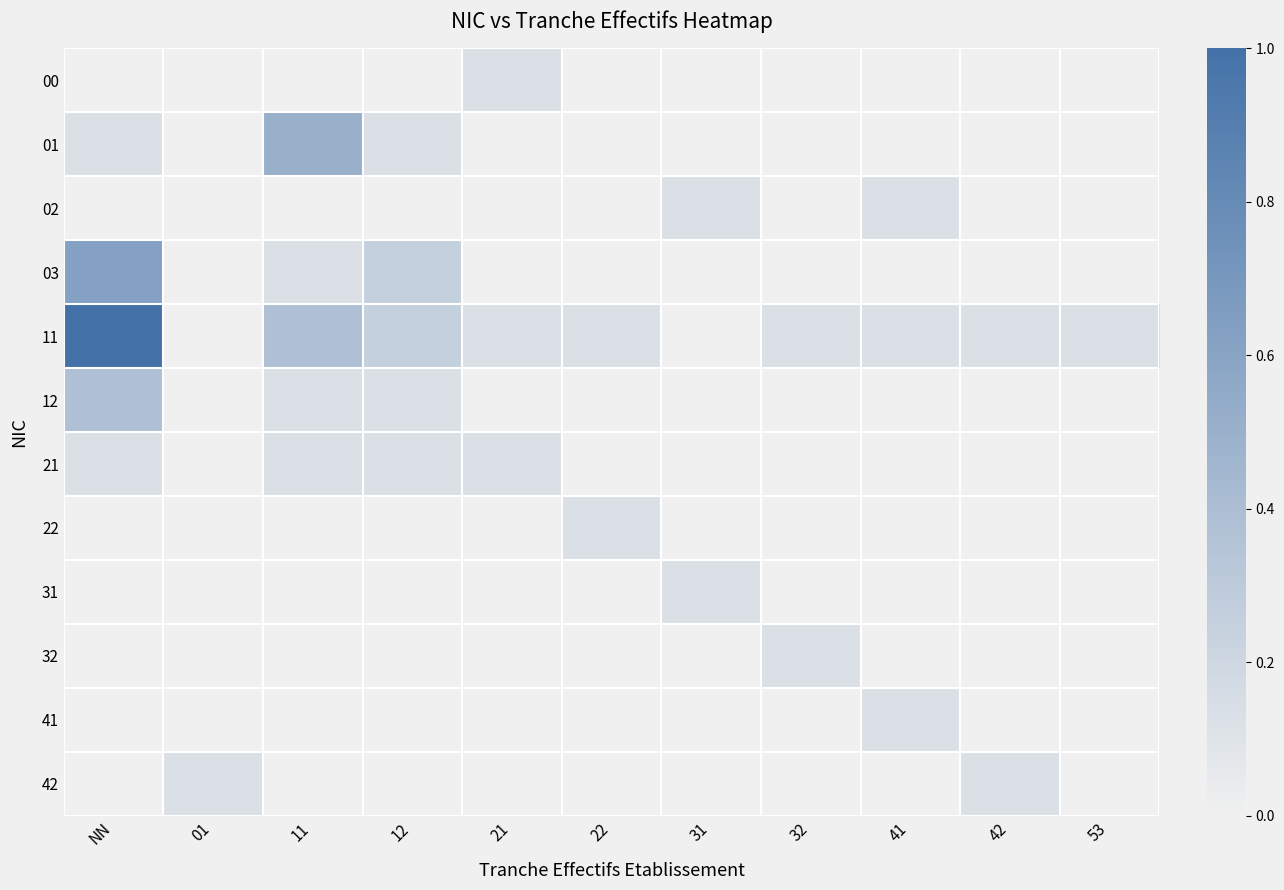

What is the total value across all series at 53?

0.1